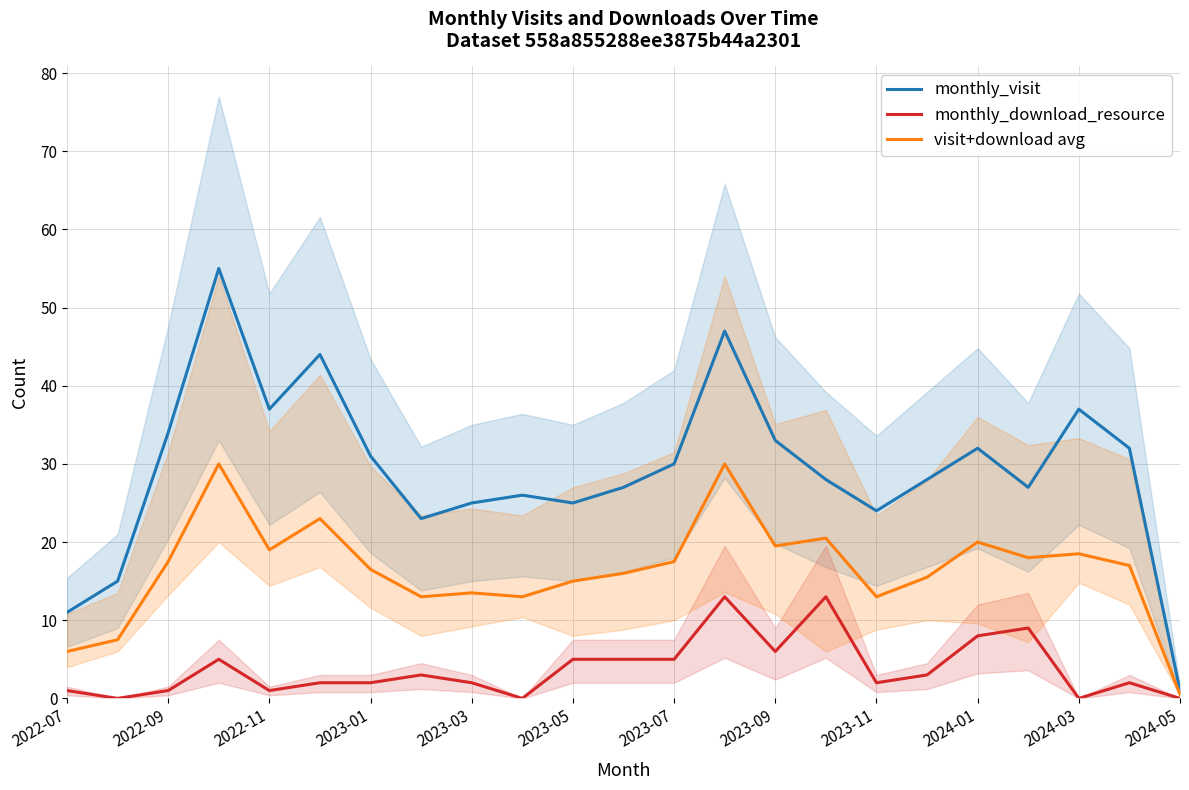

Which series has the largest range (max minus min)?

monthly_visit